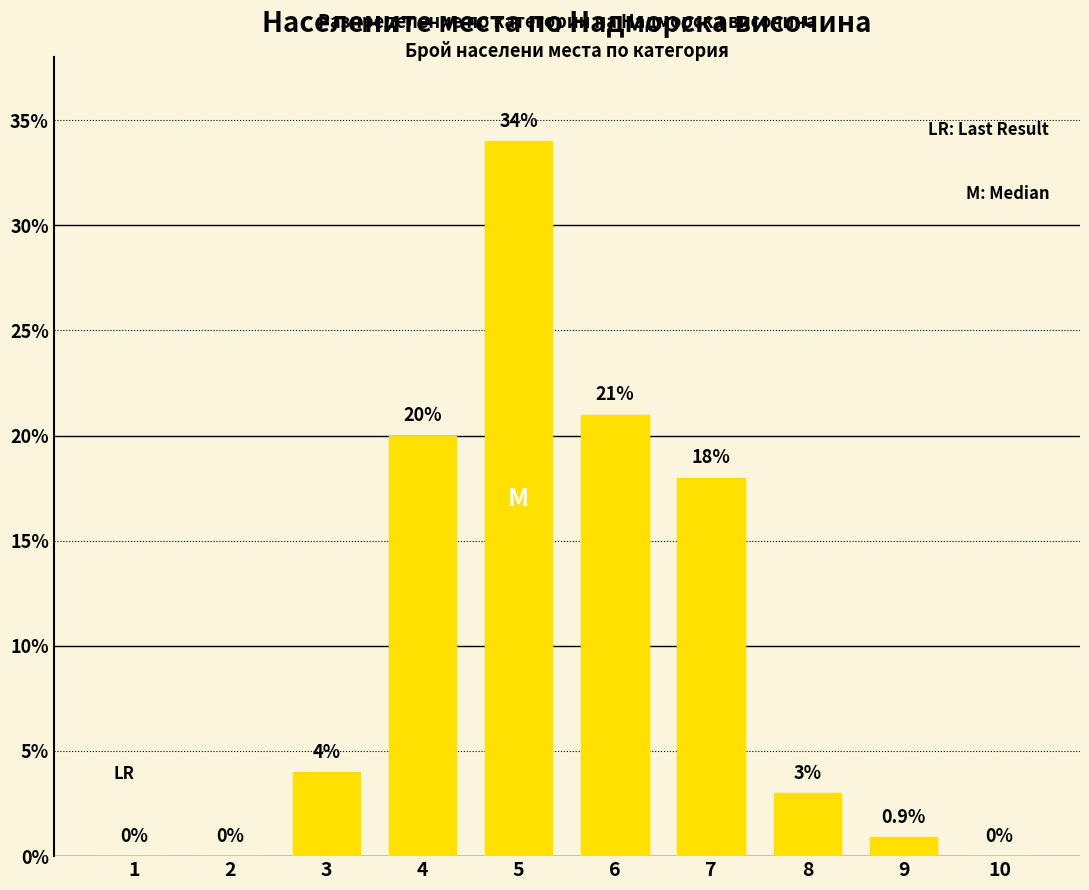

How many values are above zero?

7